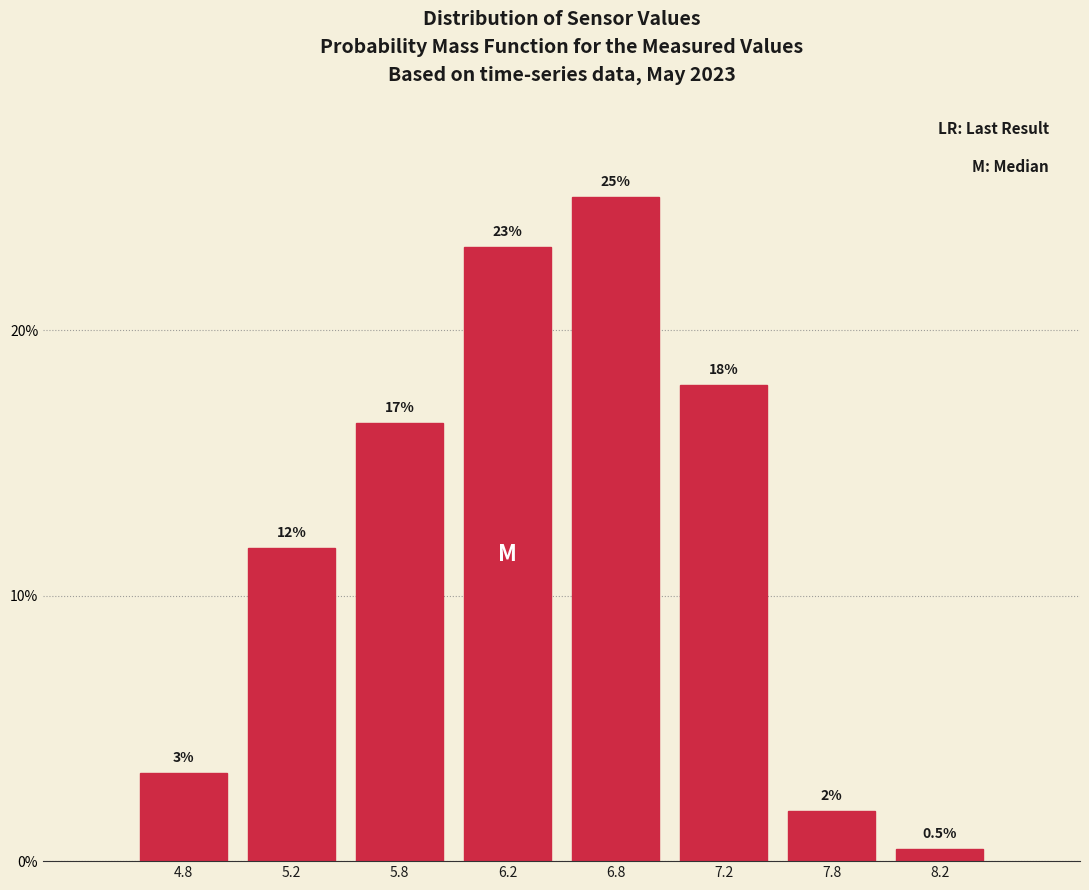

True or false: the data shows 17.9 at 7.2.

True